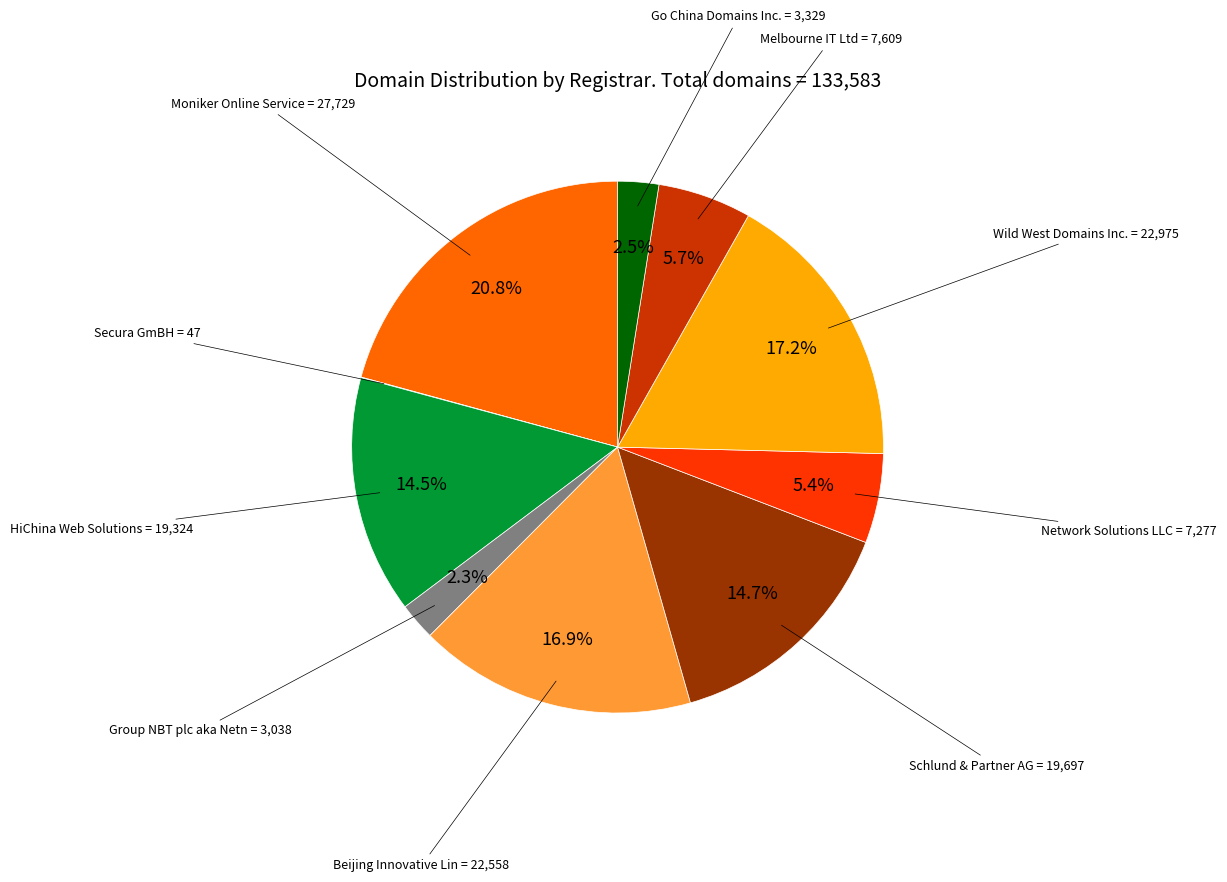

Is there a majority slice in this chart?

No